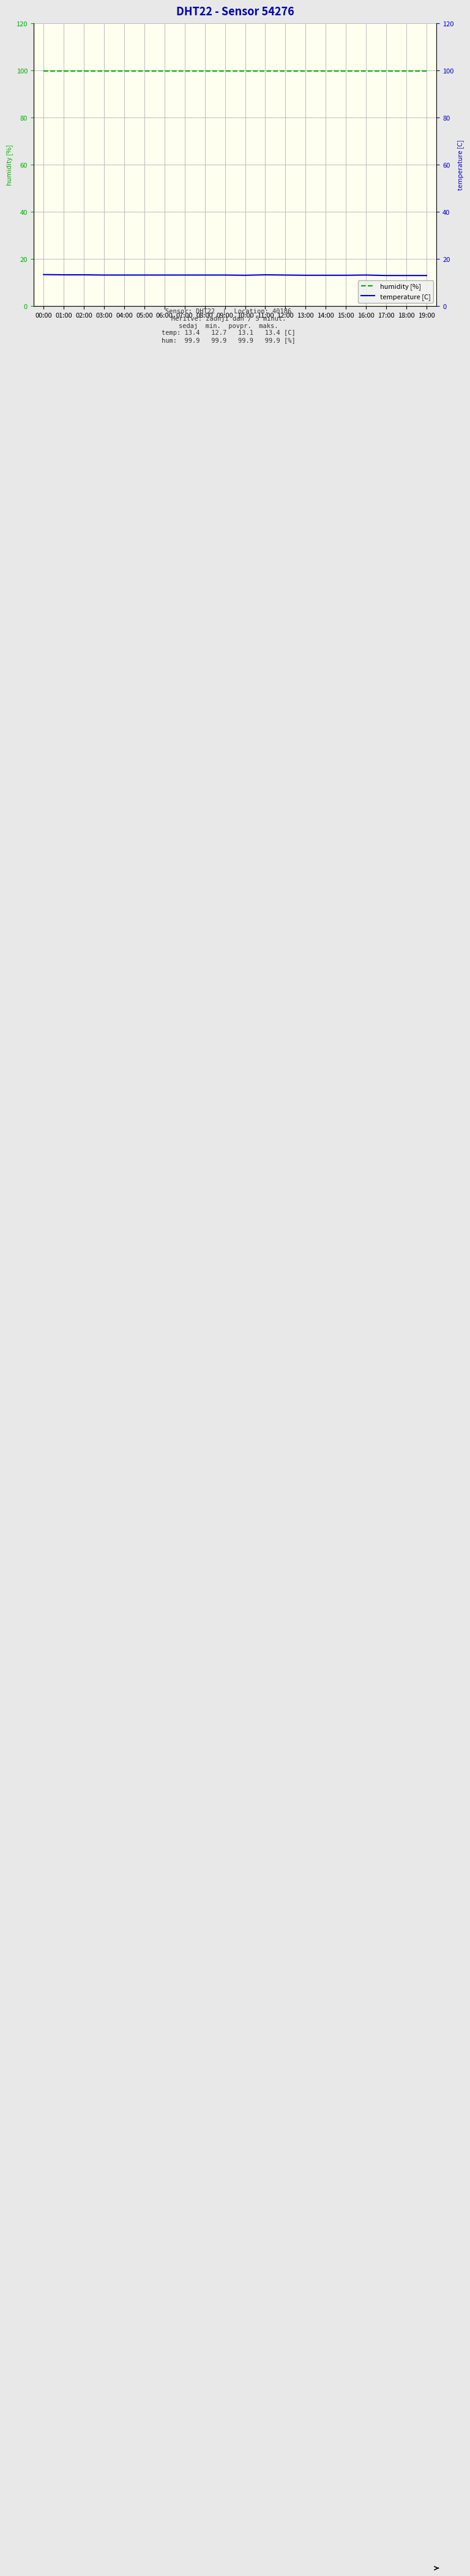

Where is temperature [C] nearest to the value 13?

17:00